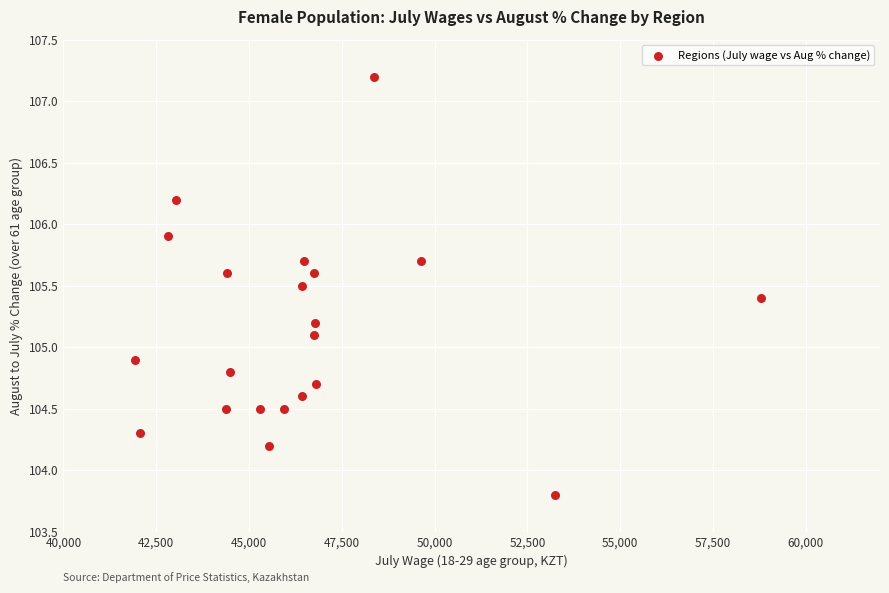

What is the range of X values (max minus min)?

16864.0